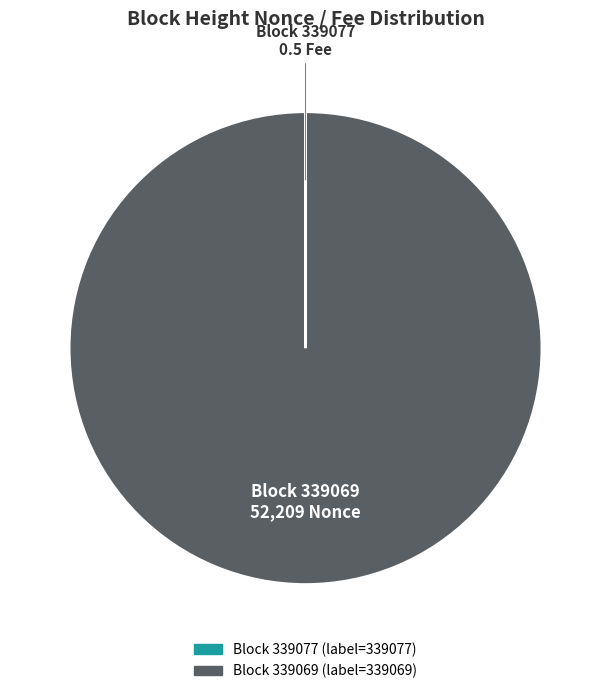

Is there any slice that represents more than half of the pie?

Yes